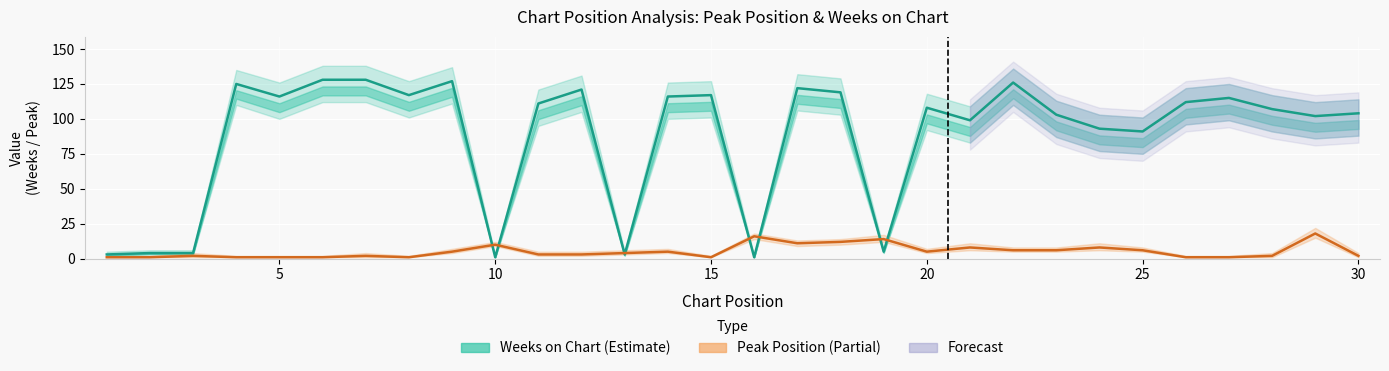

After their last crossing, which series has the higher values: Peak Position or Weeks on Chart?

Weeks on Chart